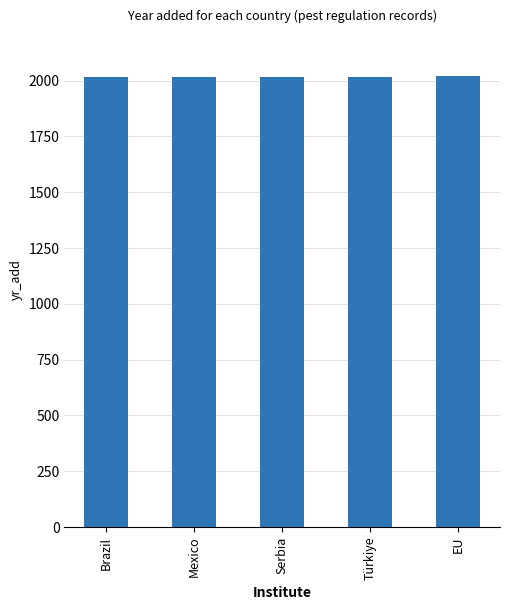

Read the value at Serbia.

2015